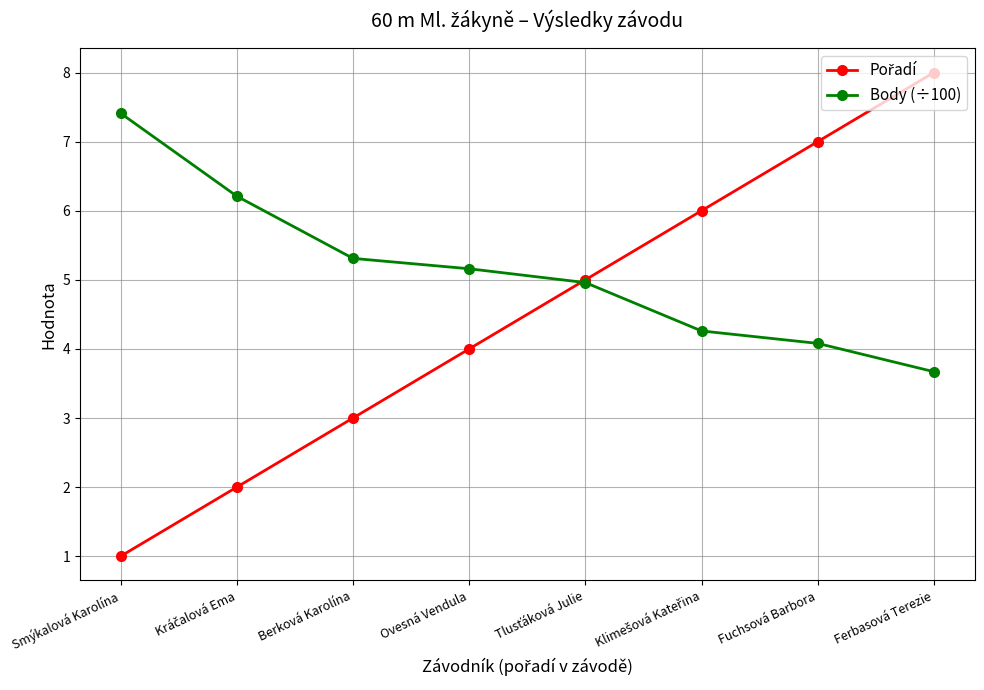

Which category has the lowest value across all series?

Smýkalová Karolína